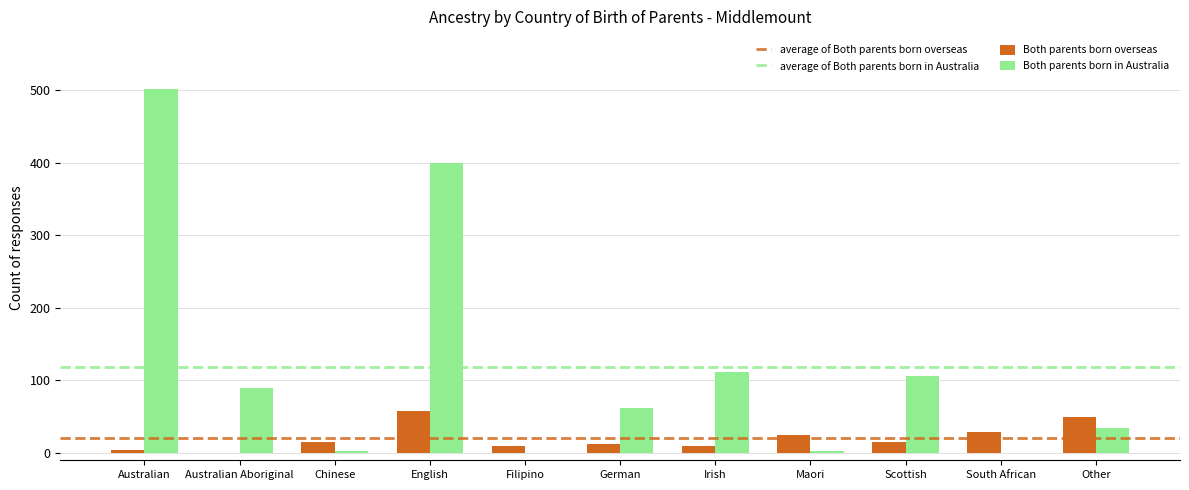

What is the maximum value shown in the chart?

502